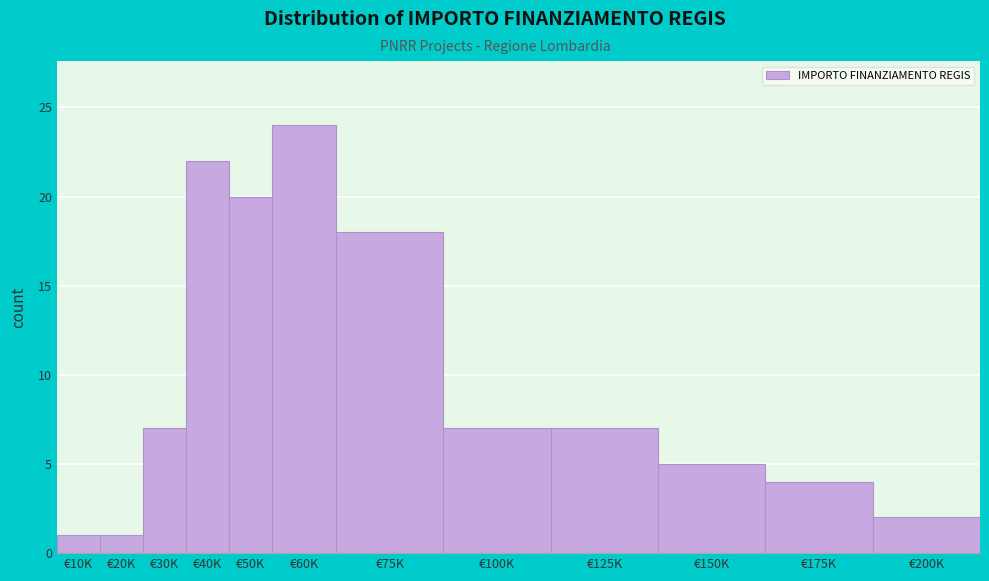

Reading right to left, extract all data points from this chart.

2	4	5	7	7	18	24	20	22	7	1	1